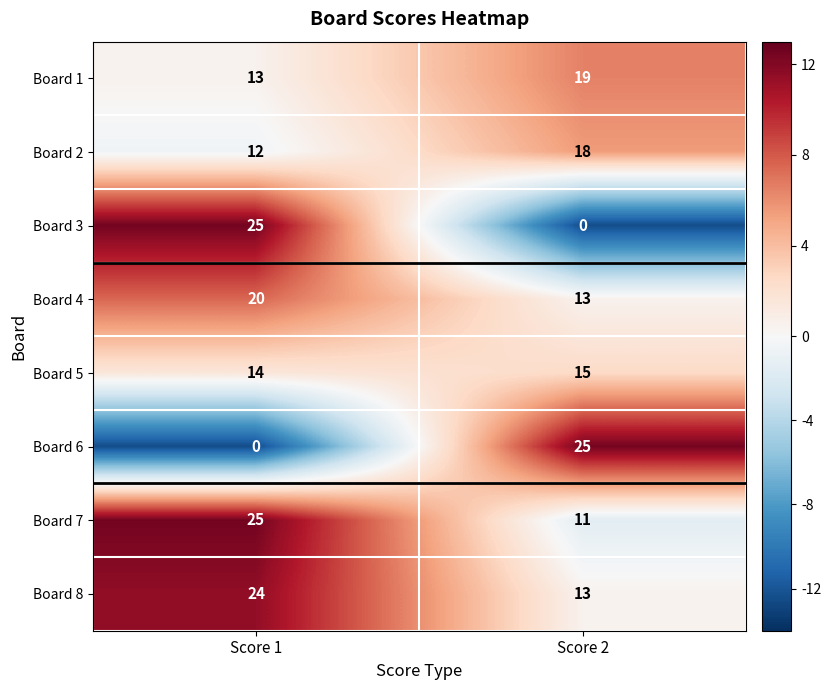

What is the difference between the maximum and minimum values in the Board 4 series?

7